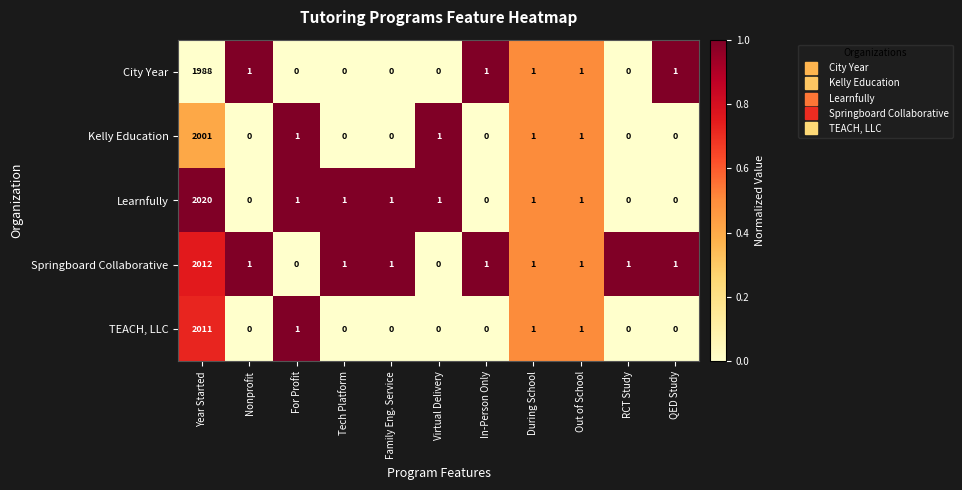

List the series in order of their overall mean, highest first.

Learnfully, Springboard Collaborative, TEACH, LLC, Kelly Education, City Year